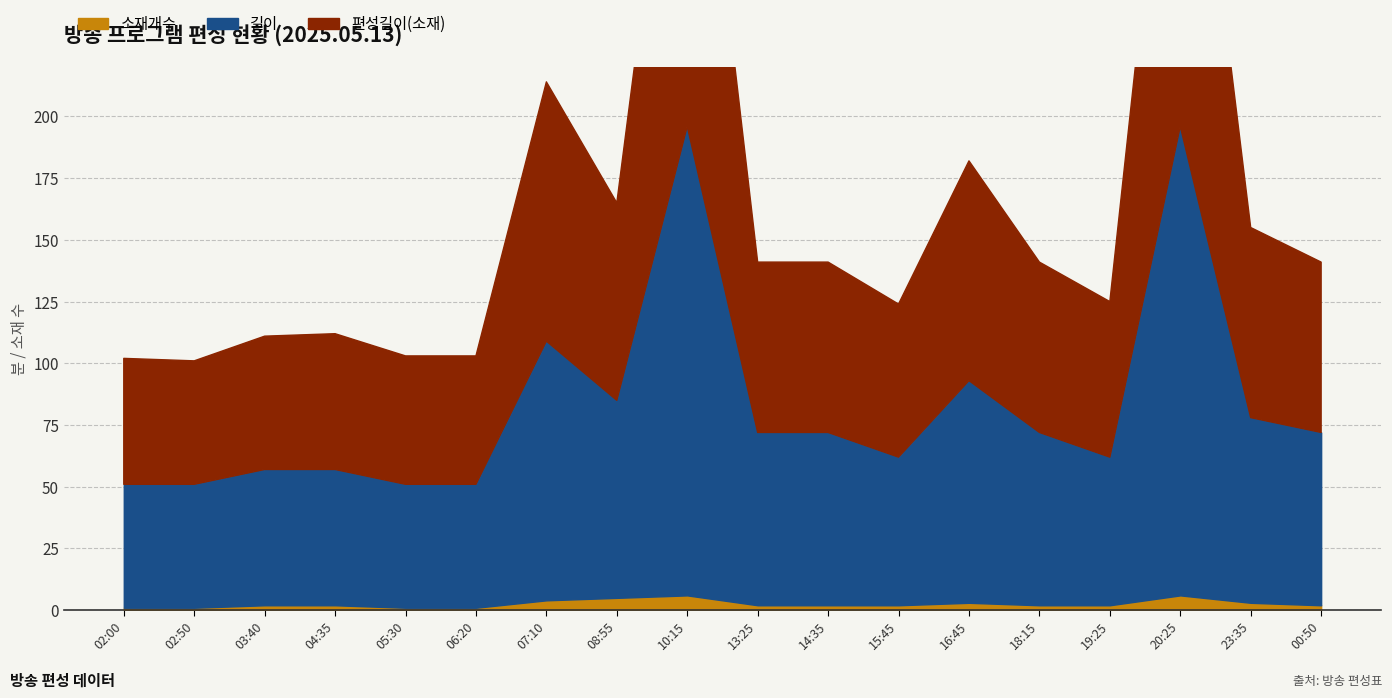

What is the approximate value of 소재개수 at 19:25?

2